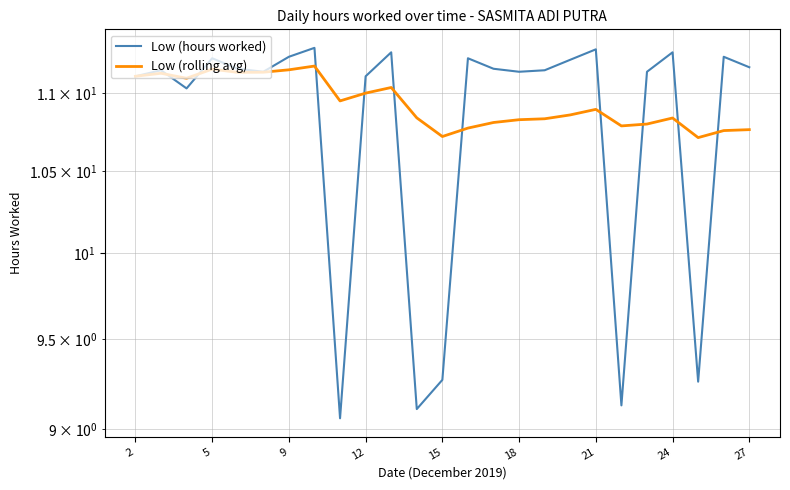

The value of Low (rolling avg) at 22 is 10.7. True or false?

True